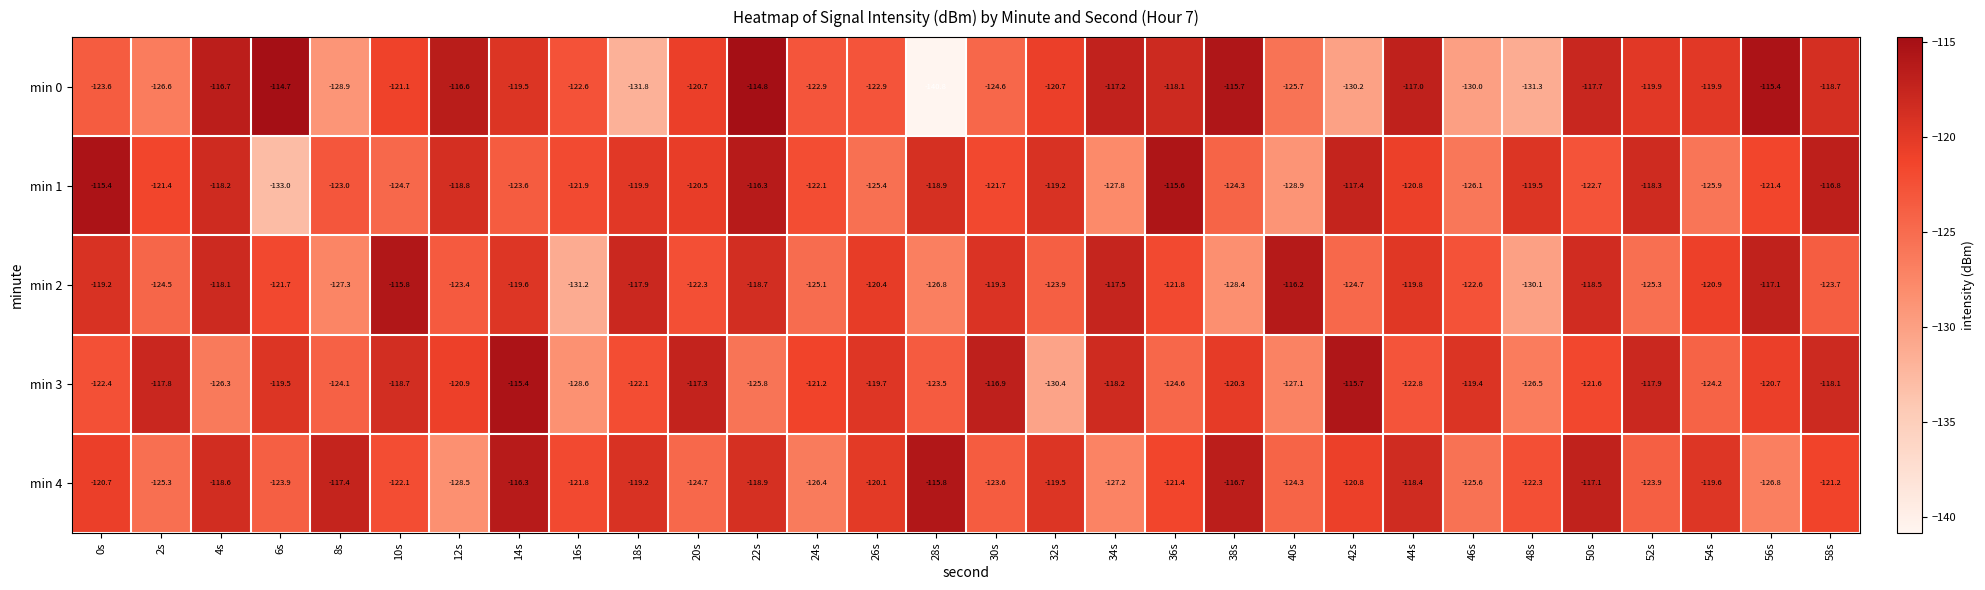

What is the maximum value shown in the chart?

-114.7